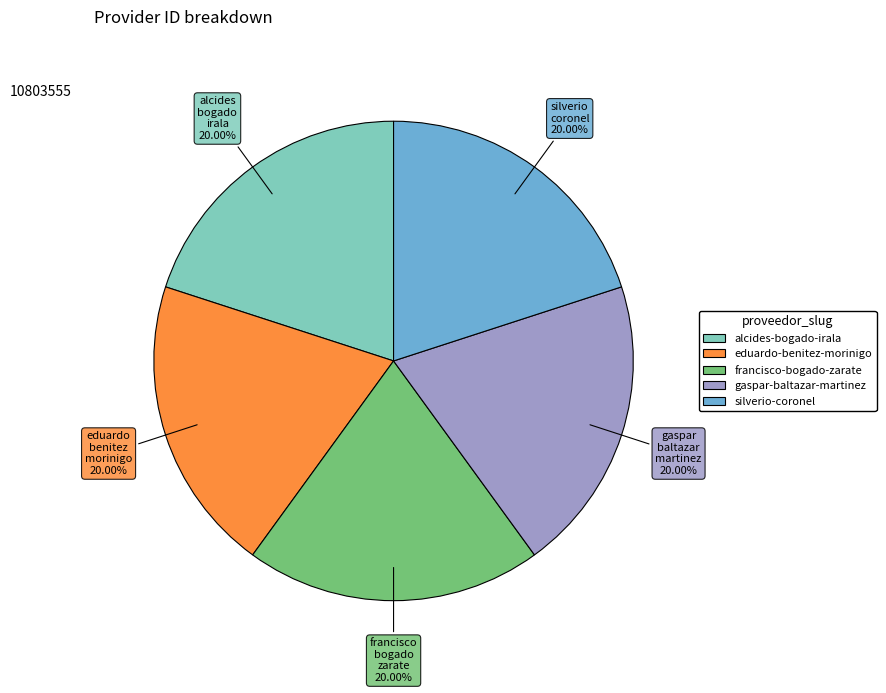

Approximately how many times larger is the value at alcides-bogado-irala compared to eduardo-benitez-morinigo?

1.0